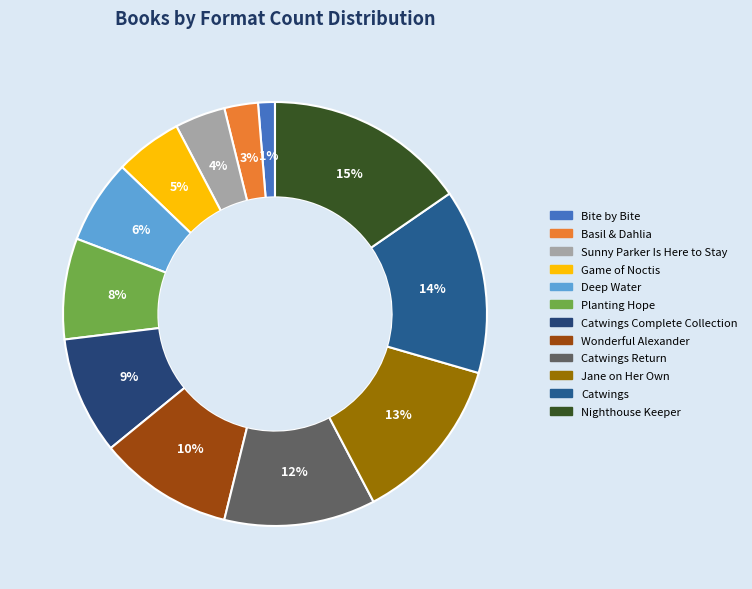

Count the number of slices in the pie.

12